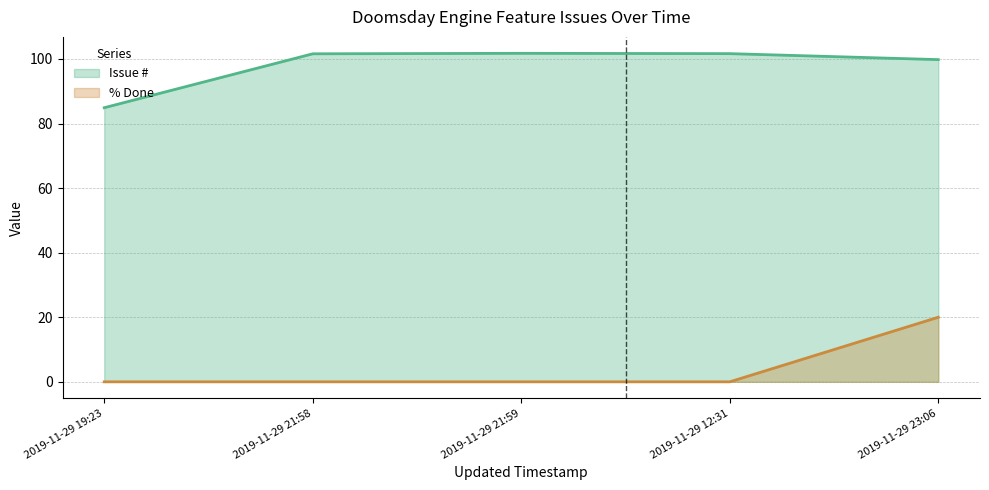

Does the chart have visible grid lines?

Yes